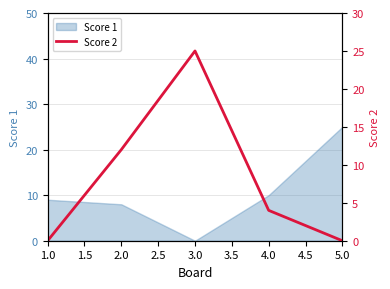

True or false: there are more than 1 points higher than both neighbors.

False